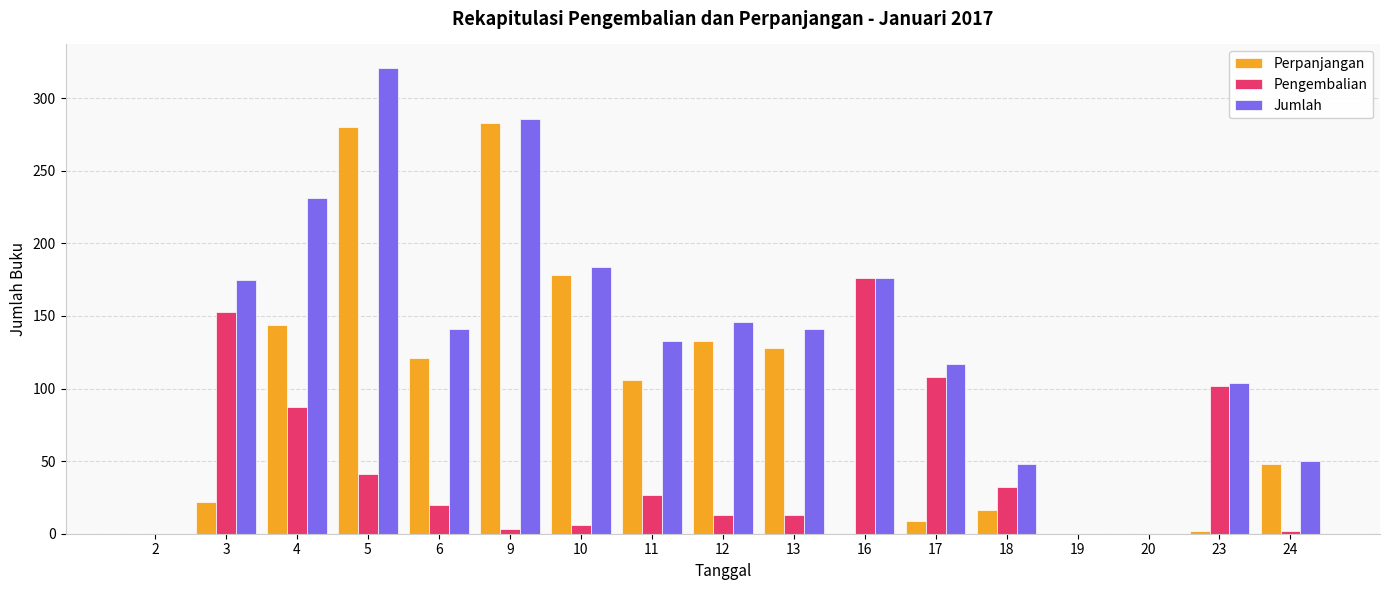

What is the highest value of the Pengembalian series?

176